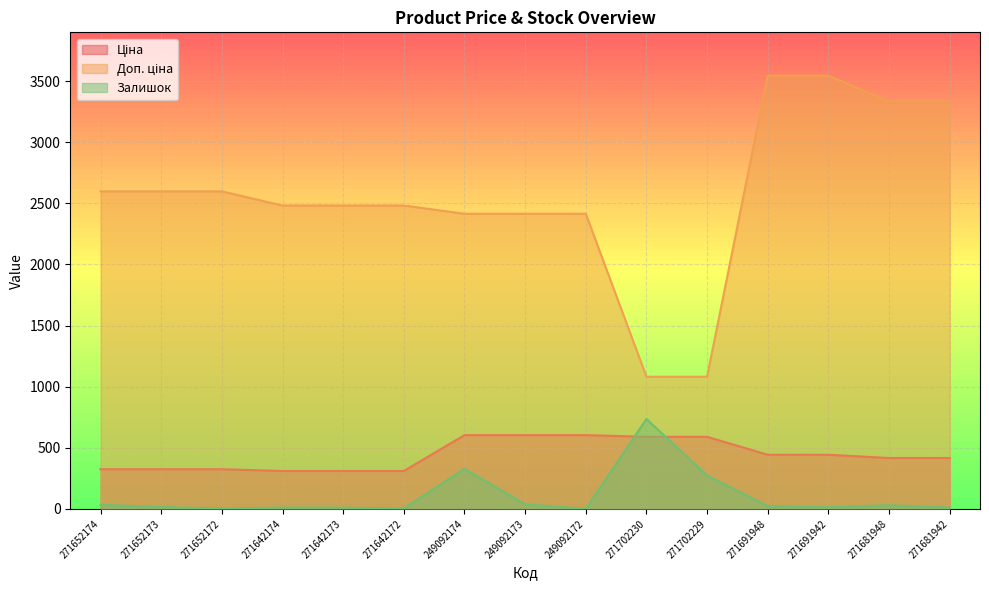

Rank the series by their maximum value, from highest to lowest.

Доп. ціна, Залишок, Ціна